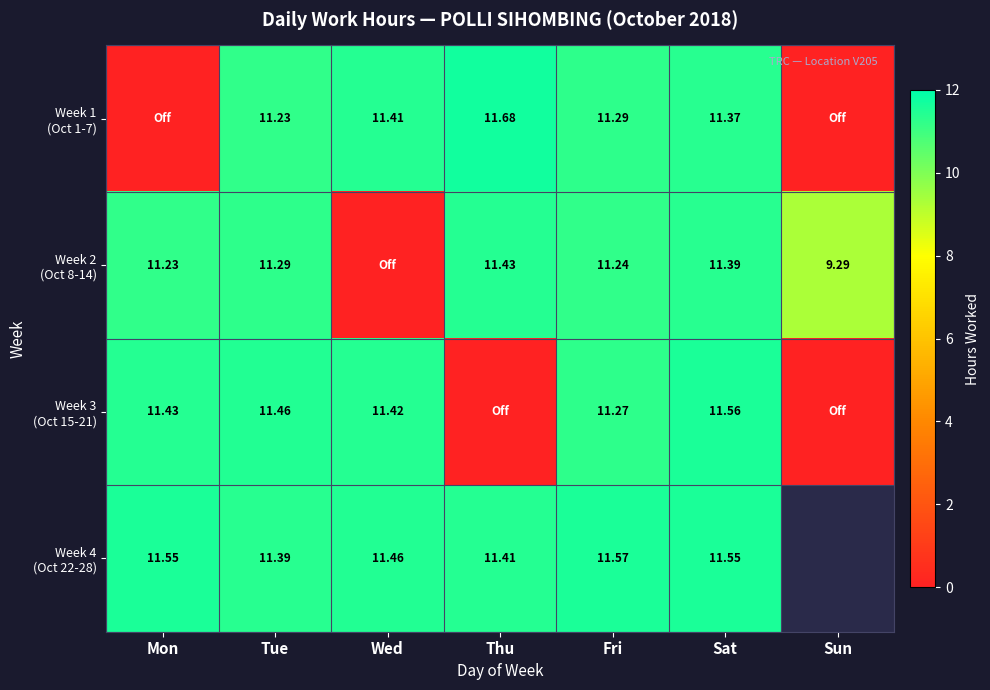

At how many categories does at least one series exceed 0?

7